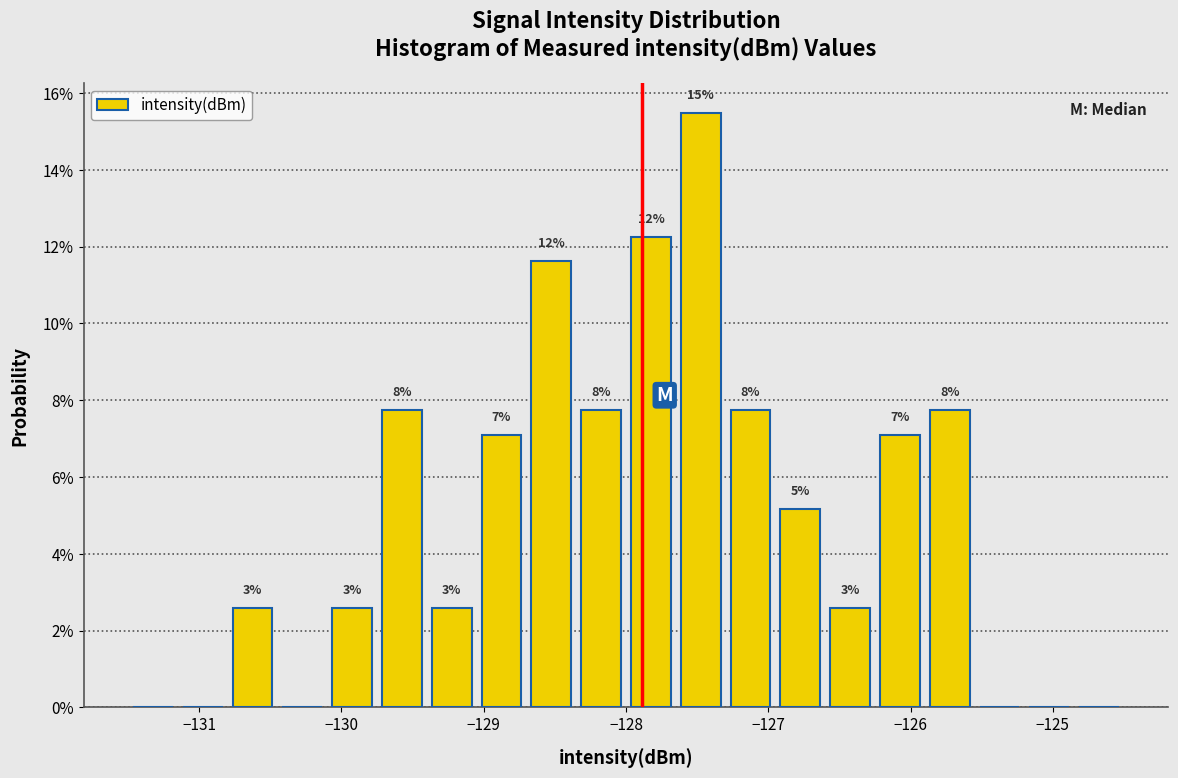

Around what value on the x-axis is the tallest bar? Give the approximate position of its centre, as read against the axis.

-127.5